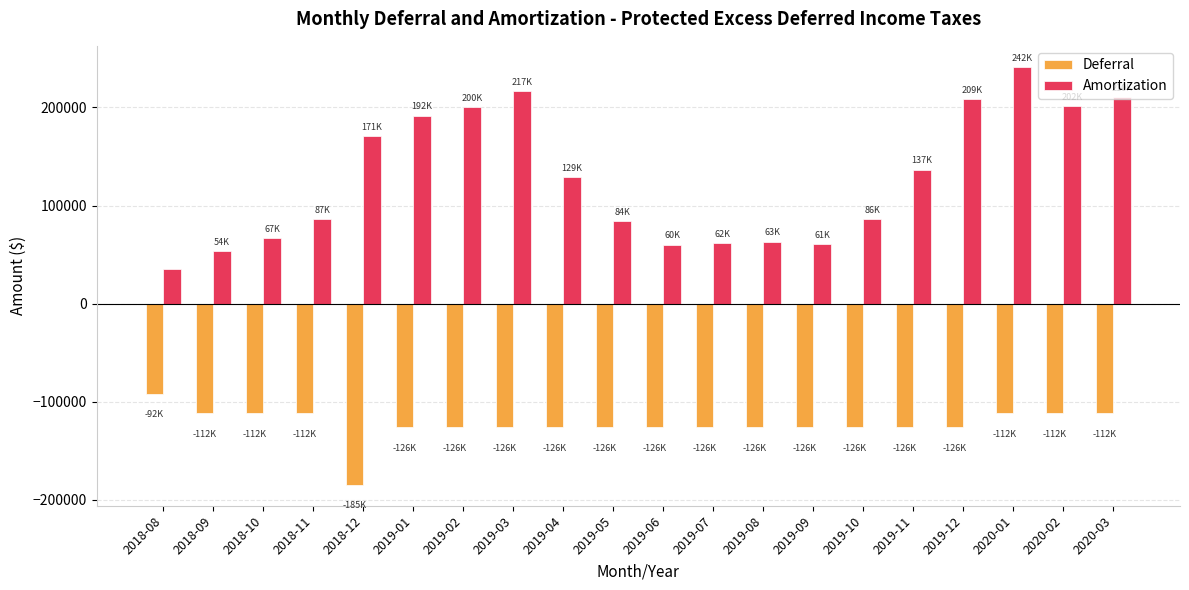

Is the value of Amortization at 2018-12 greater than the value of Deferral at 2019-07?

Yes